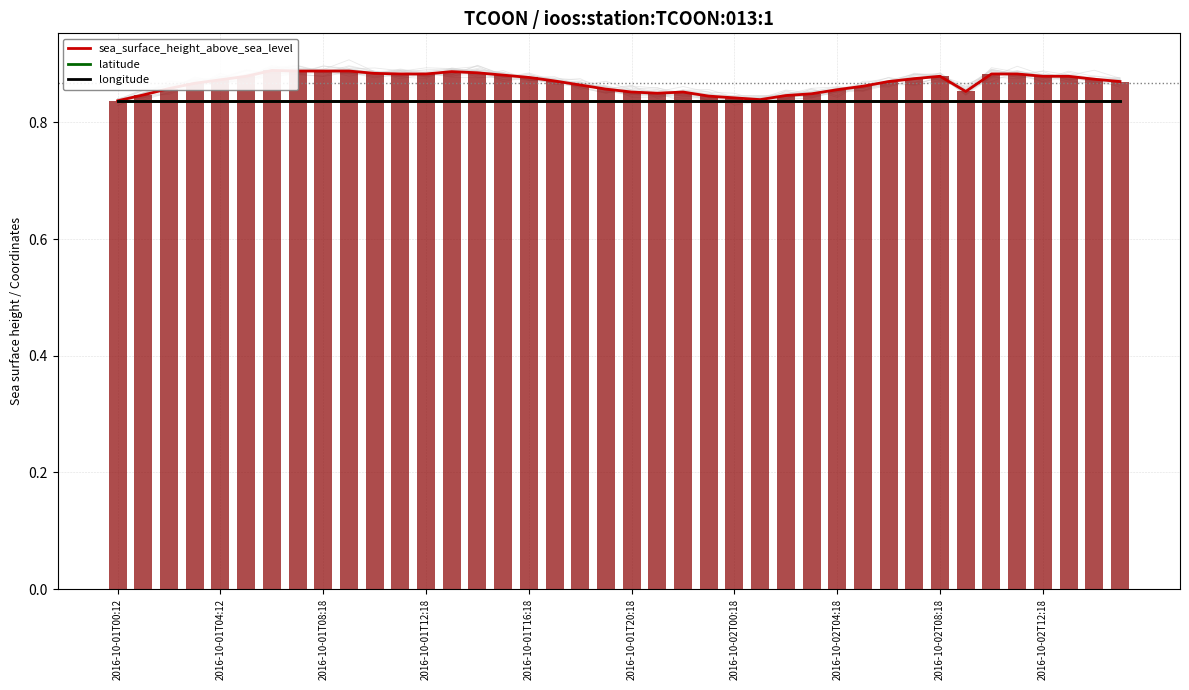

Which series has the widest spread of values?

sea_surface_height_above_sea_level